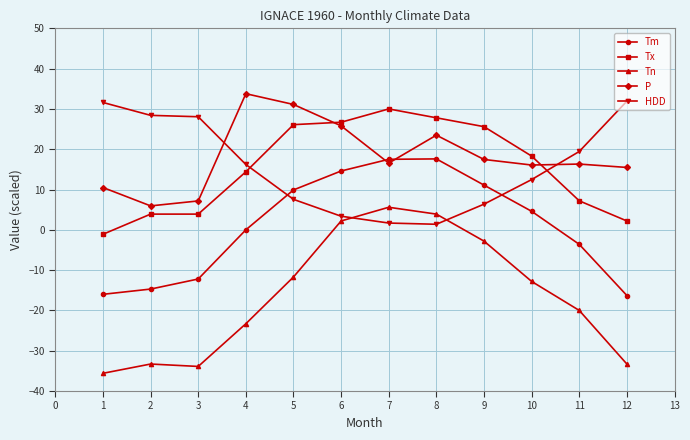

How many values in the HDD series are below 16?

6